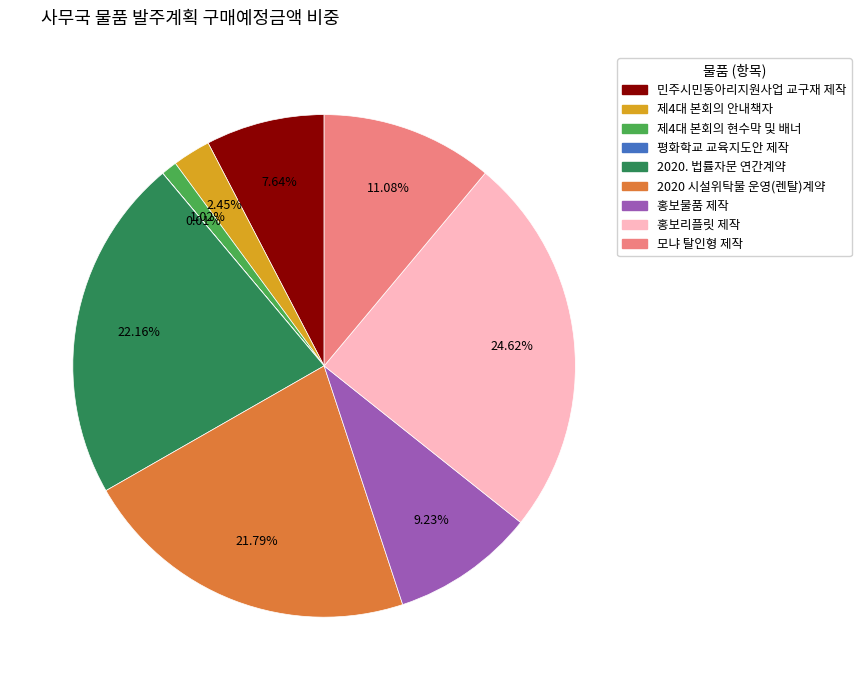

To the nearest percent, what percentage of the pie is 2020. 법률자문 연간계약?

22%